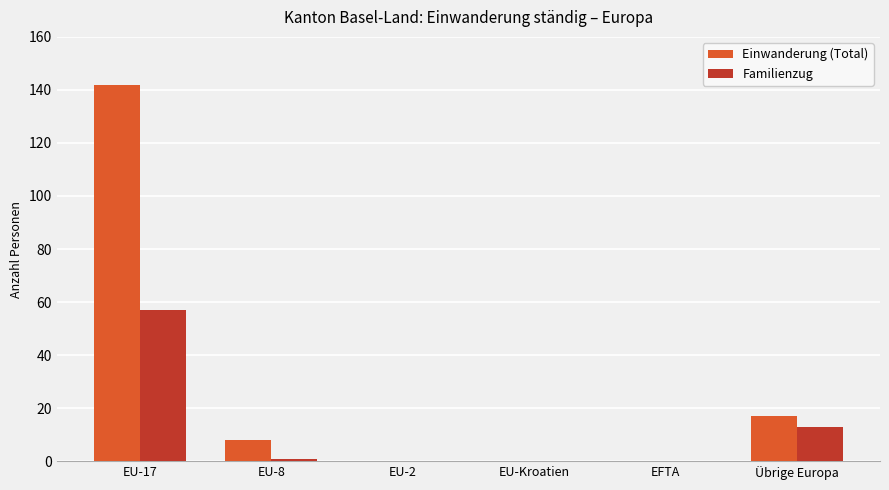

Which category has the highest value in the Einwanderung (Total) series?

EU-17